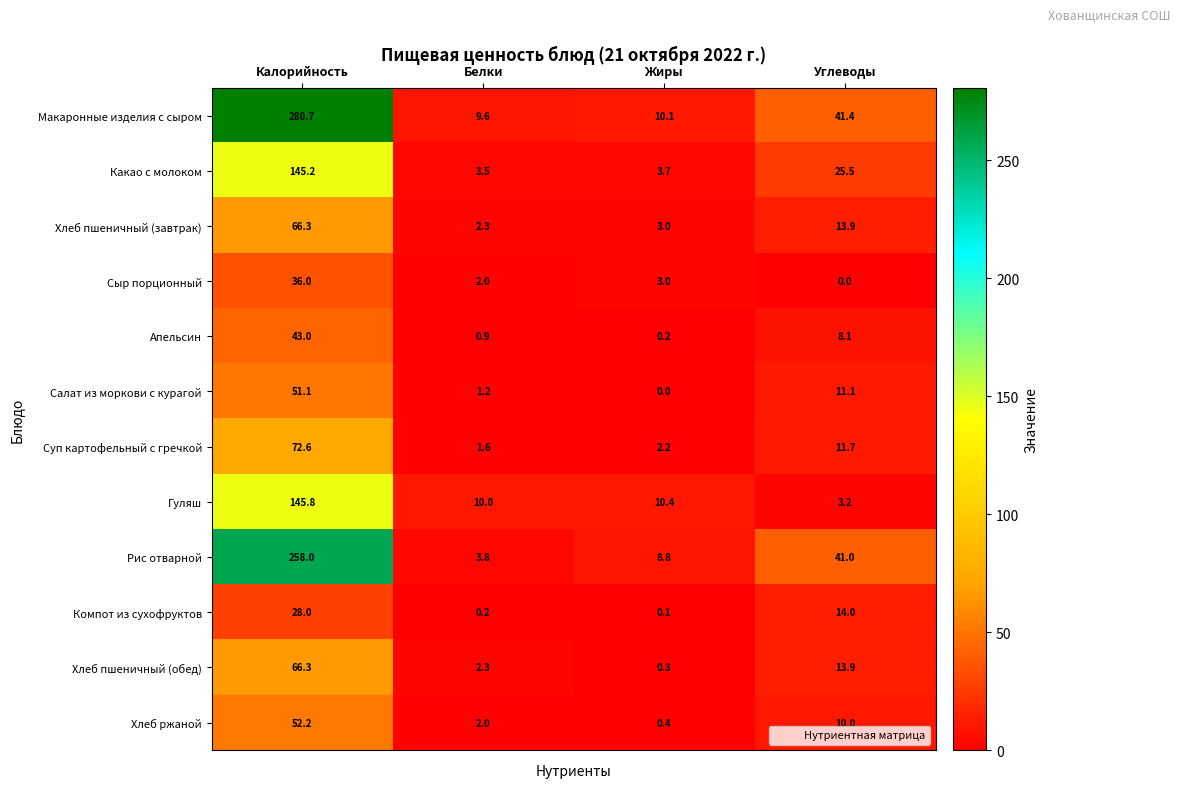

Which category has the lowest value in the Апельсин series?

Жиры